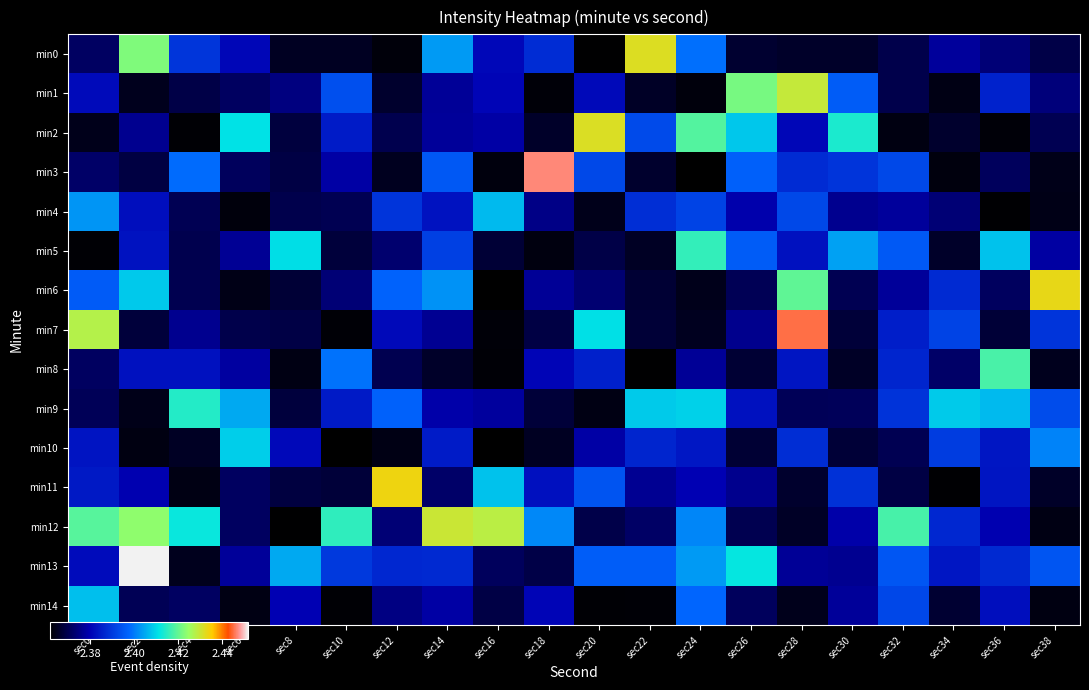

Reading left to right, what are all the values shown in this chart?

min0: sec0=2.4	sec2=2.4	sec4=2.4	sec6=2.4	sec8=2.4	sec10=2.4	sec12=2.4	sec14=2.4	sec16=2.4	sec18=2.4	sec20=2.4	sec22=2.4	sec24=2.4	sec26=2.4	sec28=2.4	sec30=2.4	sec32=2.4	sec34=2.4	sec36=2.4	sec38=2.4
min1: sec0=2.4	sec2=2.4	sec4=2.4	sec6=2.4	sec8=2.4	sec10=2.4	sec12=2.4	sec14=2.4	sec16=2.4	sec18=2.4	sec20=2.4	sec22=2.4	sec24=2.4	sec26=2.4	sec28=2.4	sec30=2.4	sec32=2.4	sec34=2.4	sec36=2.4	sec38=2.4
min2: sec0=2.4	sec2=2.4	sec4=2.4	sec6=2.4	sec8=2.4	sec10=2.4	sec12=2.4	sec14=2.4	sec16=2.4	sec18=2.4	sec20=2.4	sec22=2.4	sec24=2.4	sec26=2.4	sec28=2.4	sec30=2.4	sec32=2.4	sec34=2.4	sec36=2.4	sec38=2.4
min3: sec0=2.4	sec2=2.4	sec4=2.4	sec6=2.4	sec8=2.4	sec10=2.4	sec12=2.4	sec14=2.4	sec16=2.4	sec18=2.4	sec20=2.4	sec22=2.4	sec24=2.4	sec26=2.4	sec28=2.4	sec30=2.4	sec32=2.4	sec34=2.4	sec36=2.4	sec38=2.4
min4: sec0=2.4	sec2=2.4	sec4=2.4	sec6=2.4	sec8=2.4	sec10=2.4	sec12=2.4	sec14=2.4	sec16=2.4	sec18=2.4	sec20=2.4	sec22=2.4	sec24=2.4	sec26=2.4	sec28=2.4	sec30=2.4	sec32=2.4	sec34=2.4	sec36=2.4	sec38=2.4
min5: sec0=2.4	sec2=2.4	sec4=2.4	sec6=2.4	sec8=2.4	sec10=2.4	sec12=2.4	sec14=2.4	sec16=2.4	sec18=2.4	sec20=2.4	sec22=2.4	sec24=2.4	sec26=2.4	sec28=2.4	sec30=2.4	sec32=2.4	sec34=2.4	sec36=2.4	sec38=2.4
min6: sec0=2.4	sec2=2.4	sec4=2.4	sec6=2.4	sec8=2.4	sec10=2.4	sec12=2.4	sec14=2.4	sec16=2.4	sec18=2.4	sec20=2.4	sec22=2.4	sec24=2.4	sec26=2.4	sec28=2.4	sec30=2.4	sec32=2.4	sec34=2.4	sec36=2.4	sec38=2.4
min7: sec0=2.4	sec2=2.4	sec4=2.4	sec6=2.4	sec8=2.4	sec10=2.4	sec12=2.4	sec14=2.4	sec16=2.4	sec18=2.4	sec20=2.4	sec22=2.4	sec24=2.4	sec26=2.4	sec28=2.4	sec30=2.4	sec32=2.4	sec34=2.4	sec36=2.4	sec38=2.4
min8: sec0=2.4	sec2=2.4	sec4=2.4	sec6=2.4	sec8=2.4	sec10=2.4	sec12=2.4	sec14=2.4	sec16=2.4	sec18=2.4	sec20=2.4	sec22=2.4	sec24=2.4	sec26=2.4	sec28=2.4	sec30=2.4	sec32=2.4	sec34=2.4	sec36=2.4	sec38=2.4
min9: sec0=2.4	sec2=2.4	sec4=2.4	sec6=2.4	sec8=2.4	sec10=2.4	sec12=2.4	sec14=2.4	sec16=2.4	sec18=2.4	sec20=2.4	sec22=2.4	sec24=2.4	sec26=2.4	sec28=2.4	sec30=2.4	sec32=2.4	sec34=2.4	sec36=2.4	sec38=2.4
min10: sec0=2.4	sec2=2.4	sec4=2.4	sec6=2.4	sec8=2.4	sec10=2.4	sec12=2.4	sec14=2.4	sec16=2.4	sec18=2.4	sec20=2.4	sec22=2.4	sec24=2.4	sec26=2.4	sec28=2.4	sec30=2.4	sec32=2.4	sec34=2.4	sec36=2.4	sec38=2.4
min11: sec0=2.4	sec2=2.4	sec4=2.4	sec6=2.4	sec8=2.4	sec10=2.4	sec12=2.4	sec14=2.4	sec16=2.4	sec18=2.4	sec20=2.4	sec22=2.4	sec24=2.4	sec26=2.4	sec28=2.4	sec30=2.4	sec32=2.4	sec34=2.4	sec36=2.4	sec38=2.4
min12: sec0=2.4	sec2=2.4	sec4=2.4	sec6=2.4	sec8=2.4	sec10=2.4	sec12=2.4	sec14=2.4	sec16=2.4	sec18=2.4	sec20=2.4	sec22=2.4	sec24=2.4	sec26=2.4	sec28=2.4	sec30=2.4	sec32=2.4	sec34=2.4	sec36=2.4	sec38=2.4
min13: sec0=2.4	sec2=2.5	sec4=2.4	sec6=2.4	sec8=2.4	sec10=2.4	sec12=2.4	sec14=2.4	sec16=2.4	sec18=2.4	sec20=2.4	sec22=2.4	sec24=2.4	sec26=2.4	sec28=2.4	sec30=2.4	sec32=2.4	sec34=2.4	sec36=2.4	sec38=2.4
min14: sec0=2.4	sec2=2.4	sec4=2.4	sec6=2.4	sec8=2.4	sec10=2.4	sec12=2.4	sec14=2.4	sec16=2.4	sec18=2.4	sec20=2.4	sec22=2.4	sec24=2.4	sec26=2.4	sec28=2.4	sec30=2.4	sec32=2.4	sec34=2.4	sec36=2.4	sec38=2.4